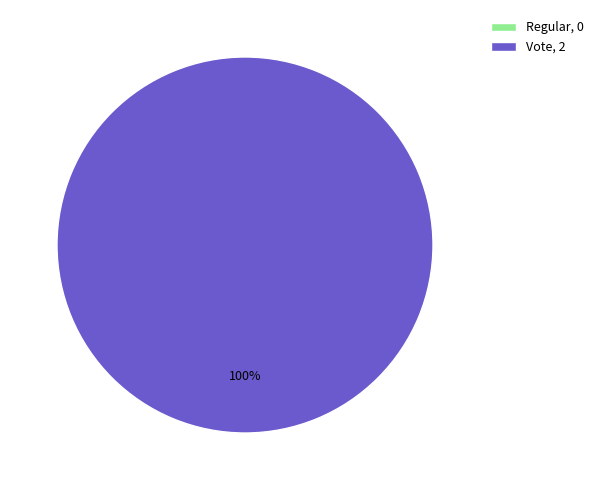

How many segments does this pie chart have?

2